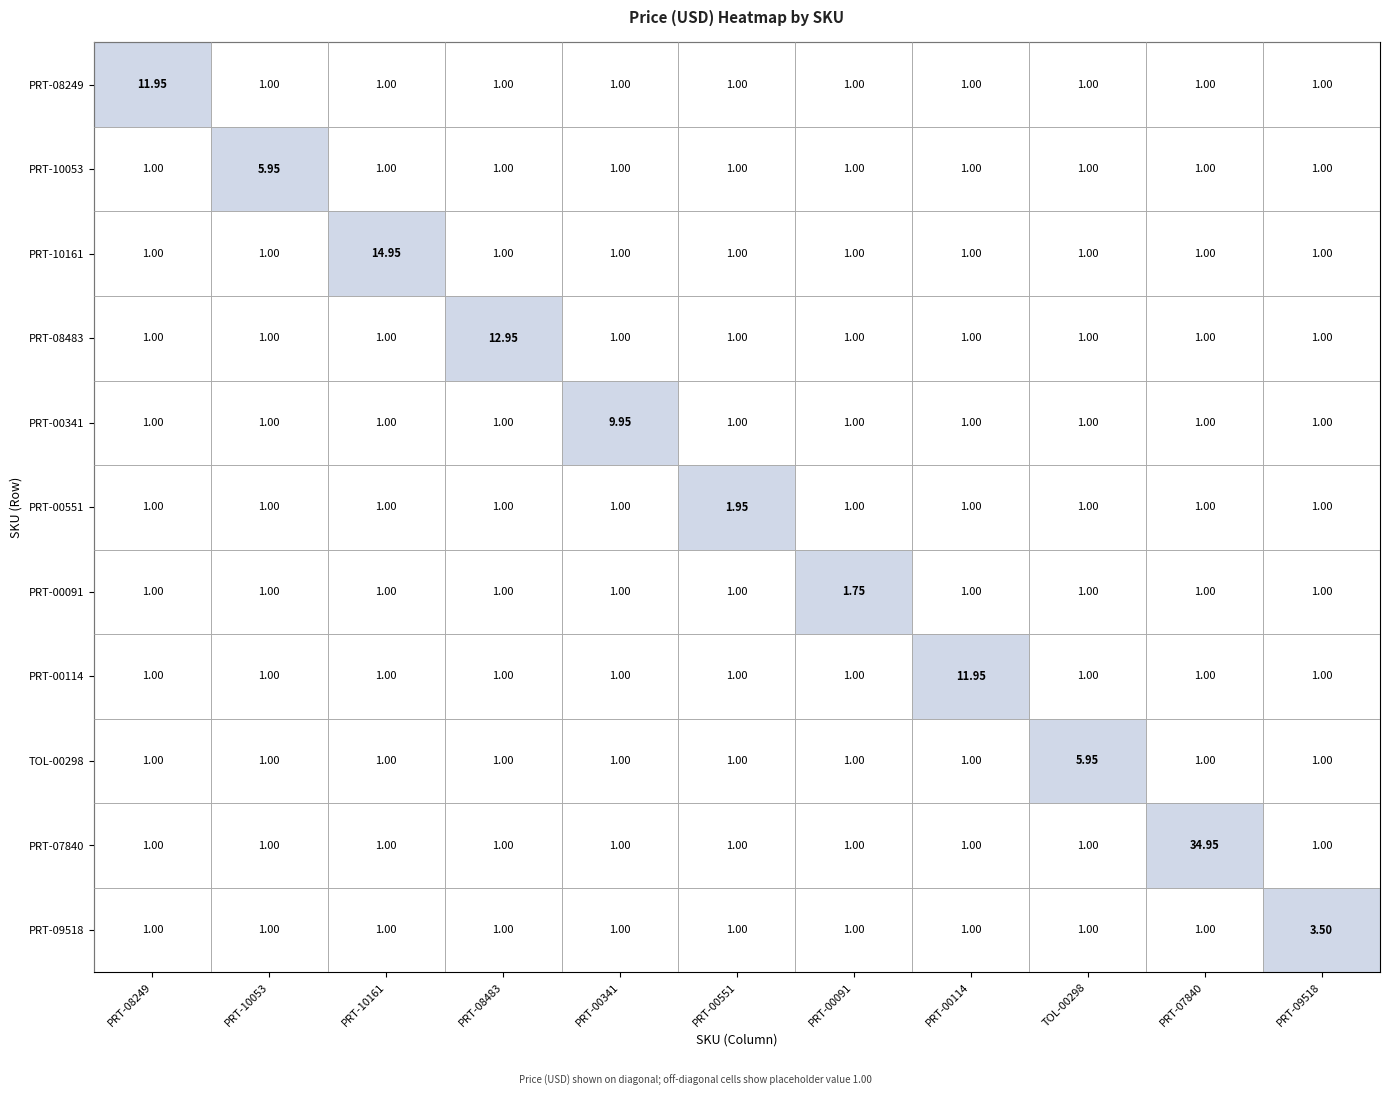

Is the value of PRT-08249 at TOL-00298 greater than the value of PRT-10053 at PRT-10053?

No